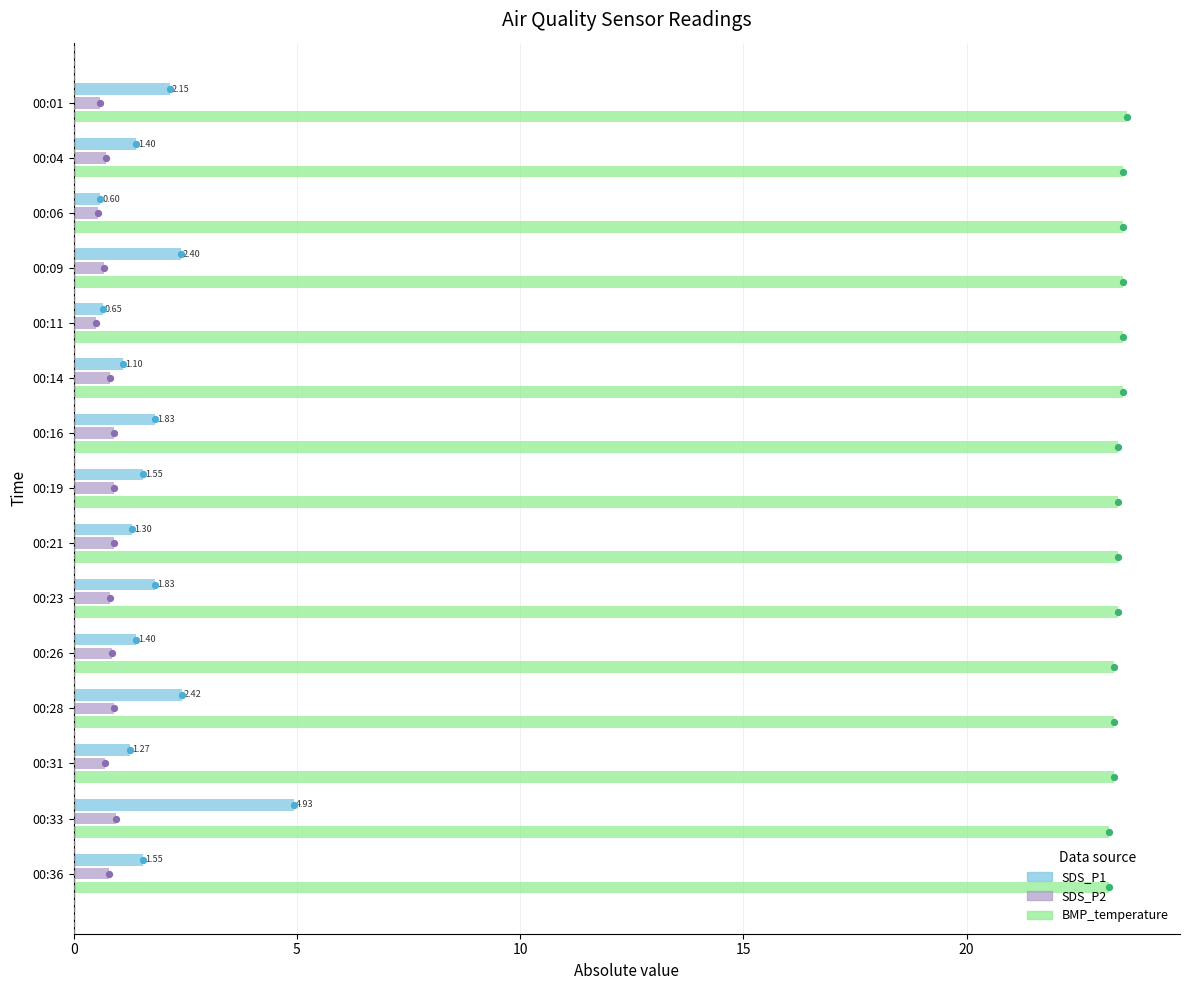

Which series contains the lowest Y value?

SDS_P2